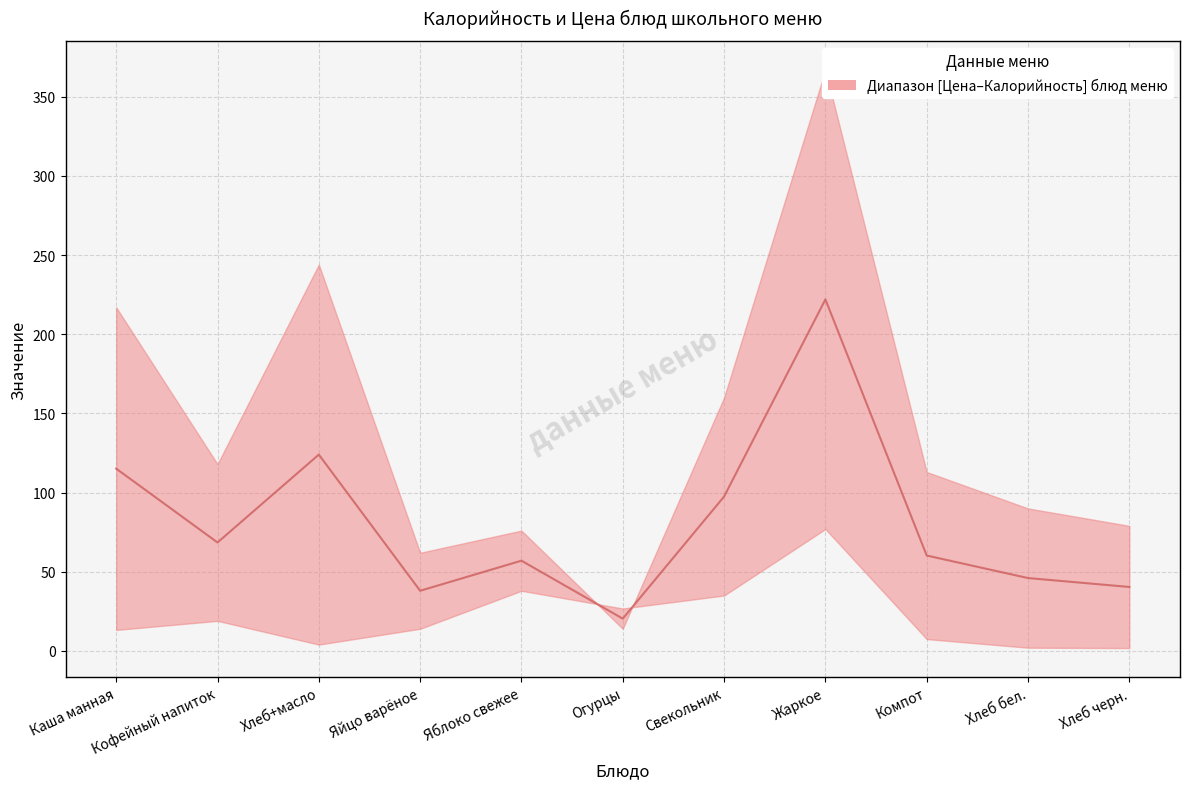

How many lines are shown in the chart?

1